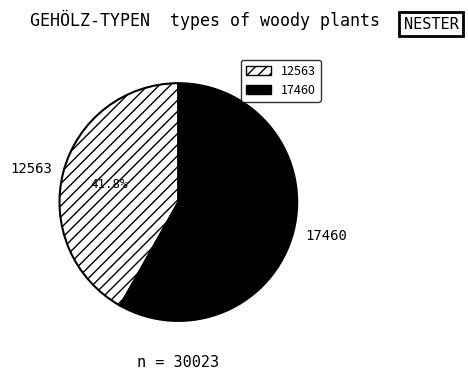

To the nearest percent, what is the combined percentage of 17460 and 12563?

100%